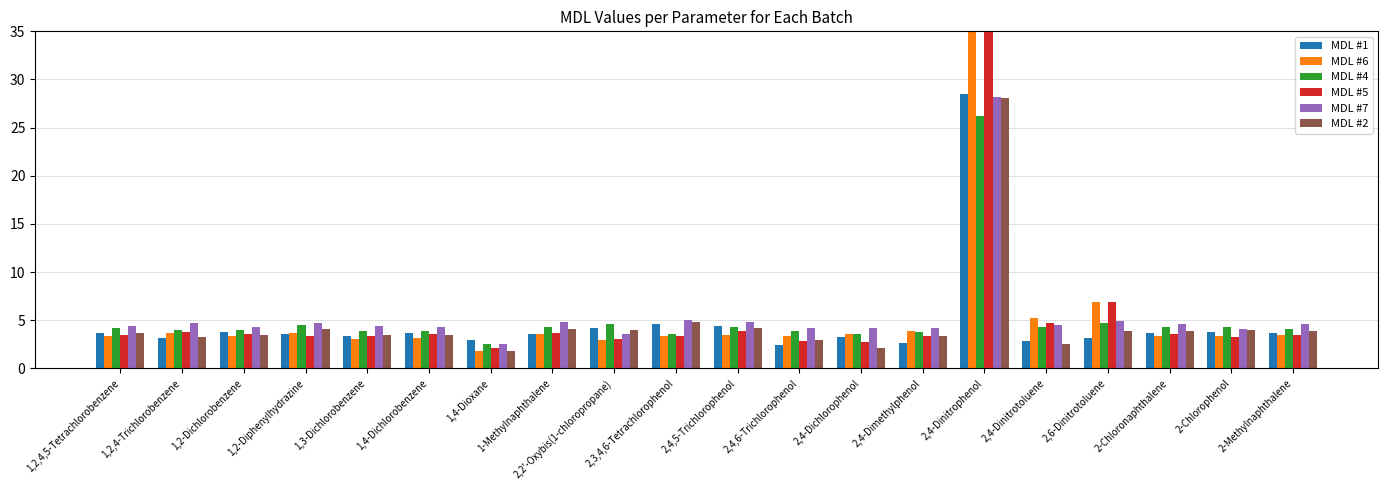

What is the maximum value shown in the chart?

41.4